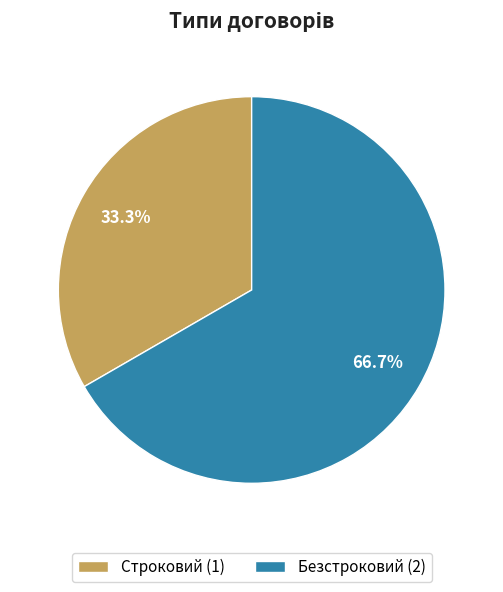

What is the ratio of the value at Безстроковий (2) to the value at Строковий (1)?

2.0